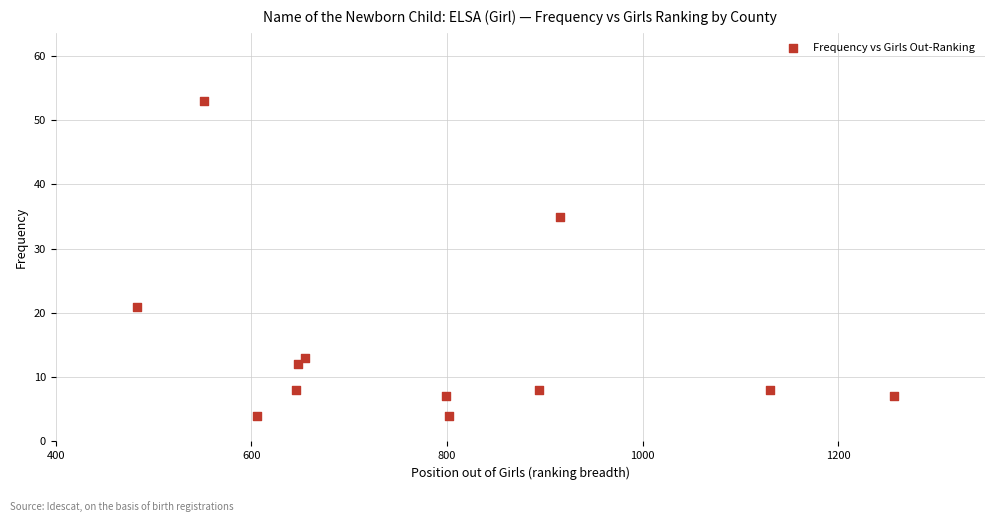

What is the average X value?

782